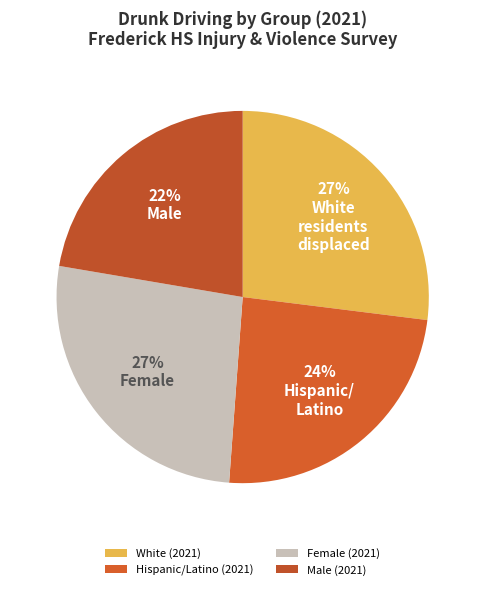

Count the number of slices in the pie.

4